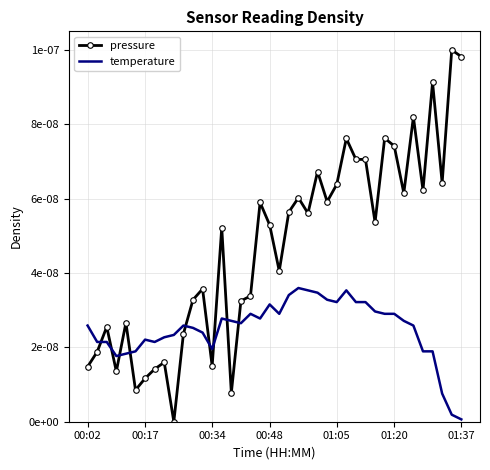

After their last crossing, which series has the higher values: pressure or temperature?

pressure